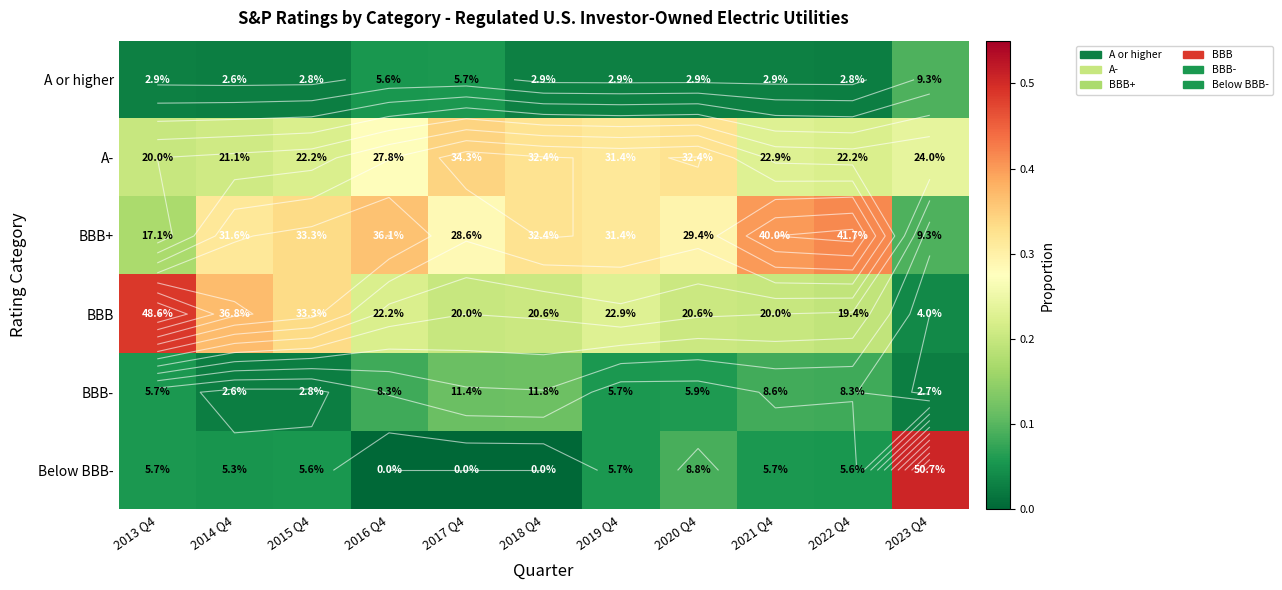

What is the difference between the maximum and minimum values in the BBB- series?

0.1